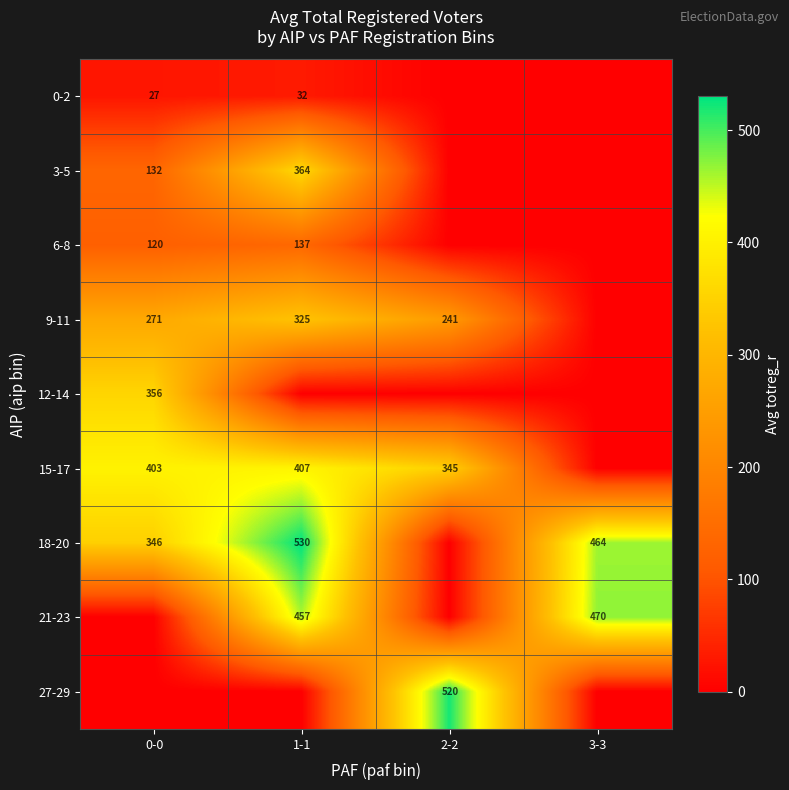

Is it true that 6-8 equals 181 at 0-0?

False